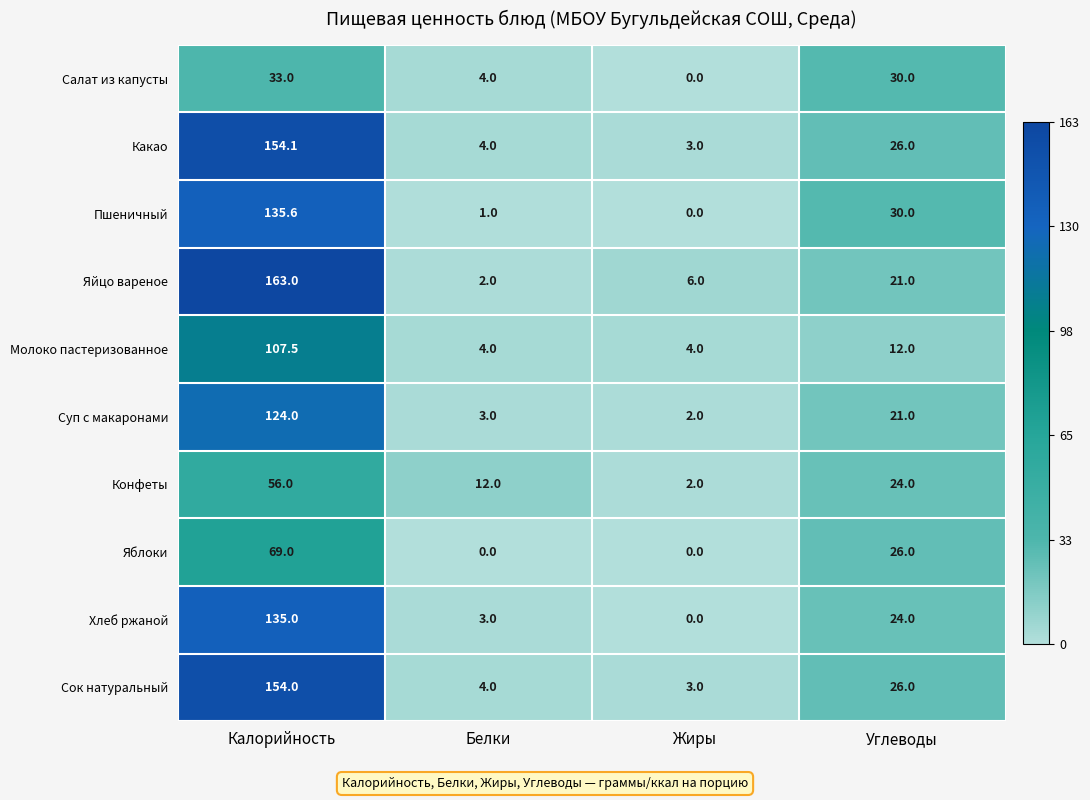

What is the maximum value shown in the chart?

163.0